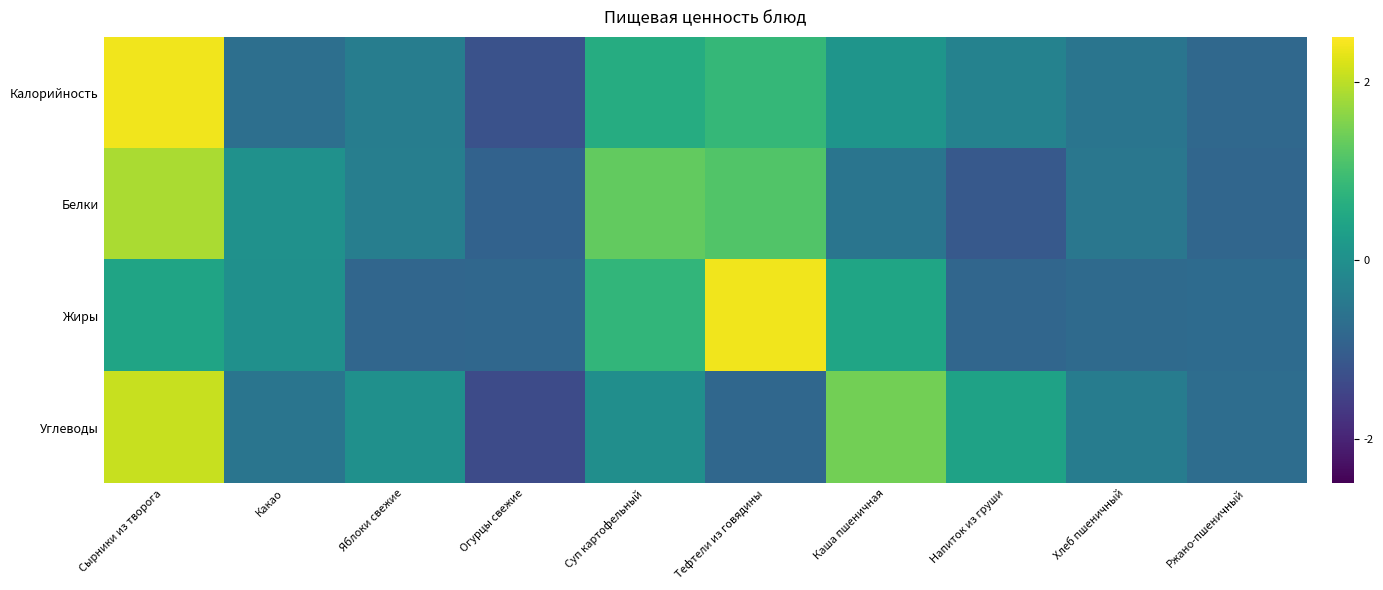

Reading left to right, transcribe all the data shown in this chart.

Калорийность: Сырники из творога=2.4	Какао=-0.7	Яблоки свежие=-0.4	Огурцы свежие=-1.2	Суп картофельный=0.6	Тефтели из говядины=0.8	Каша пшеничная=0.1	Напиток из груши=-0.3	Хлеб пшеничный=-0.6	Ржано-пшеничный=-0.8
Белки: Сырники из творога=1.9	Какао=0.0	Яблоки свежие=-0.4	Огурцы свежие=-0.9	Суп картофельный=1.3	Тефтели из говядины=1.1	Каша пшеничная=-0.6	Напиток из груши=-1.1	Хлеб пшеничный=-0.5	Ржано-пшеничный=-0.8
Жиры: Сырники из творога=0.4	Какао=0.0	Яблоки свежие=-0.8	Огурцы свежие=-0.8	Суп картофельный=0.8	Тефтели из говядины=2.4	Каша пшеничная=0.4	Напиток из груши=-0.8	Хлеб пшеничный=-0.8	Ржано-пшеничный=-0.8
Углеводы: Сырники из творога=2.1	Какао=-0.6	Яблоки свежие=0.0	Огурцы свежие=-1.4	Суп картофельный=-0.0	Тефтели из говядины=-0.8	Каша пшеничная=1.4	Напиток из груши=0.4	Хлеб пшеничный=-0.4	Ржано-пшеничный=-0.7